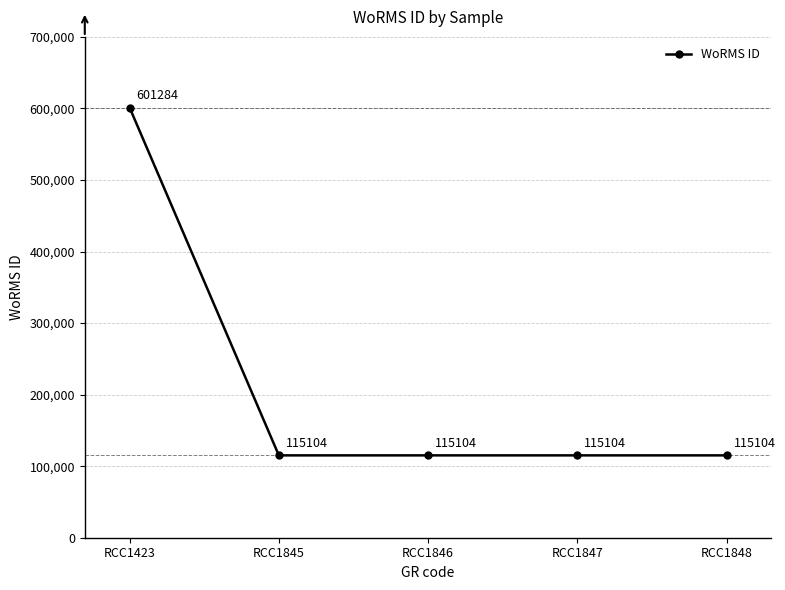

What is the sum of all values?

1061700